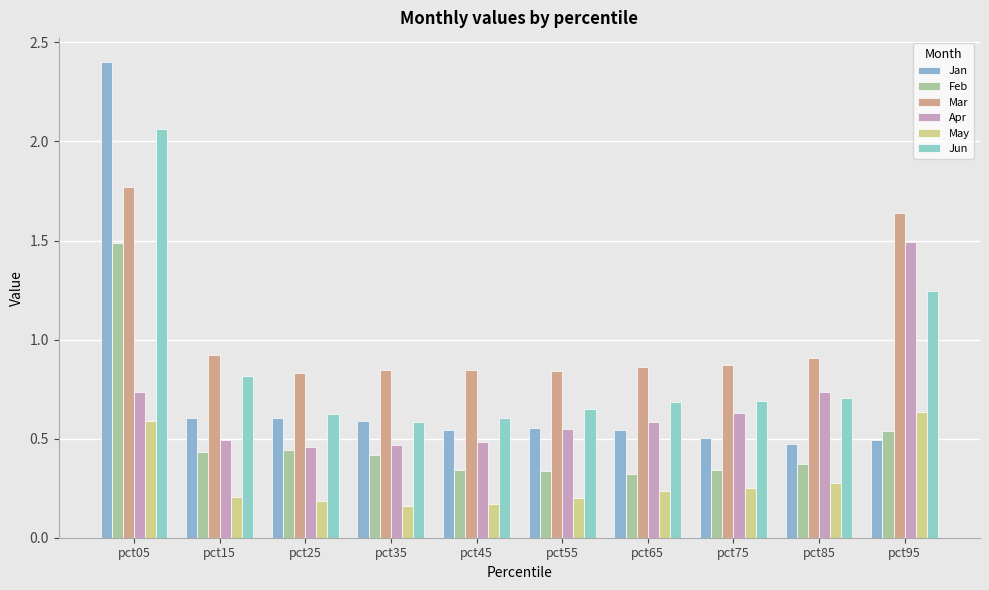

The value of Jan at pct85 is 0.5. True or false?

True